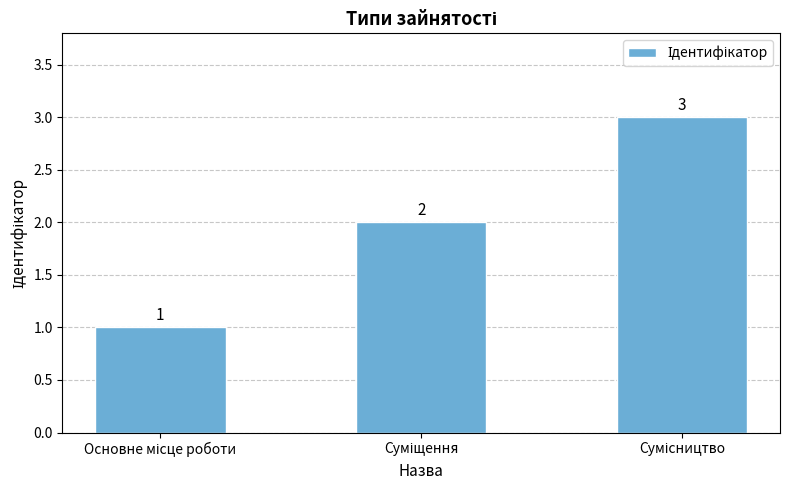

What is the difference between the maximum and minimum values?

2